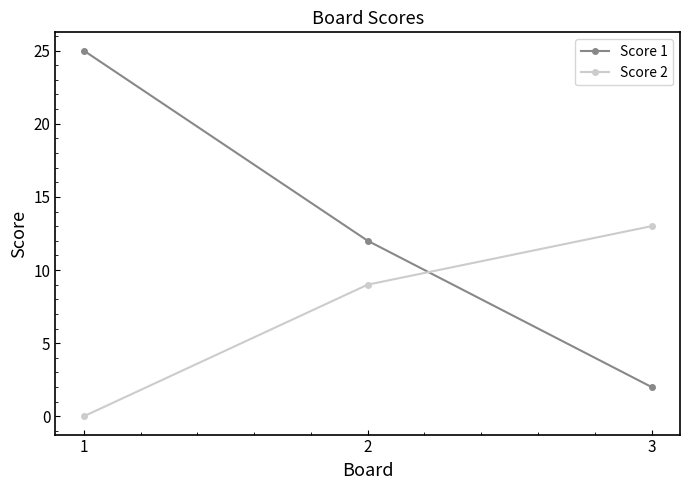

How many lines are shown in the chart?

2